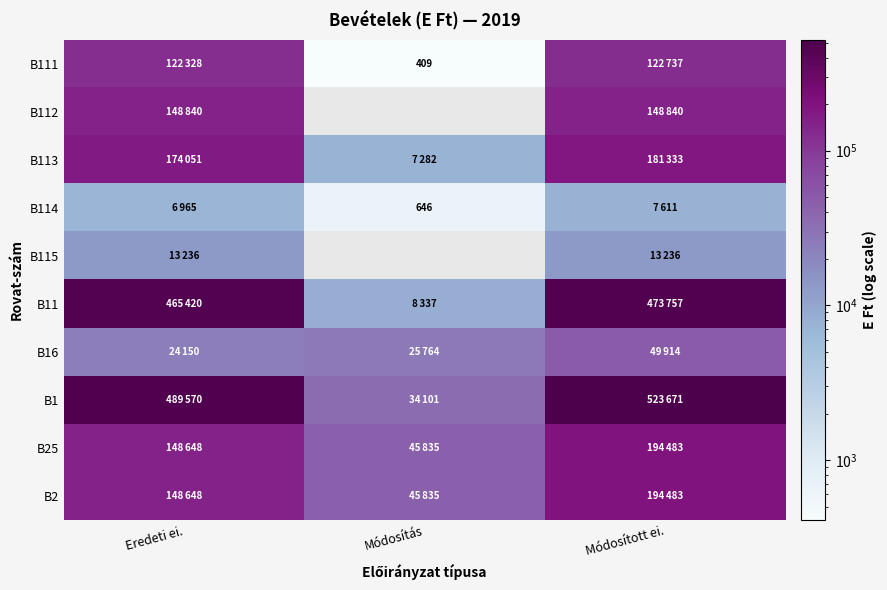

Count the number of data series in this chart.

10